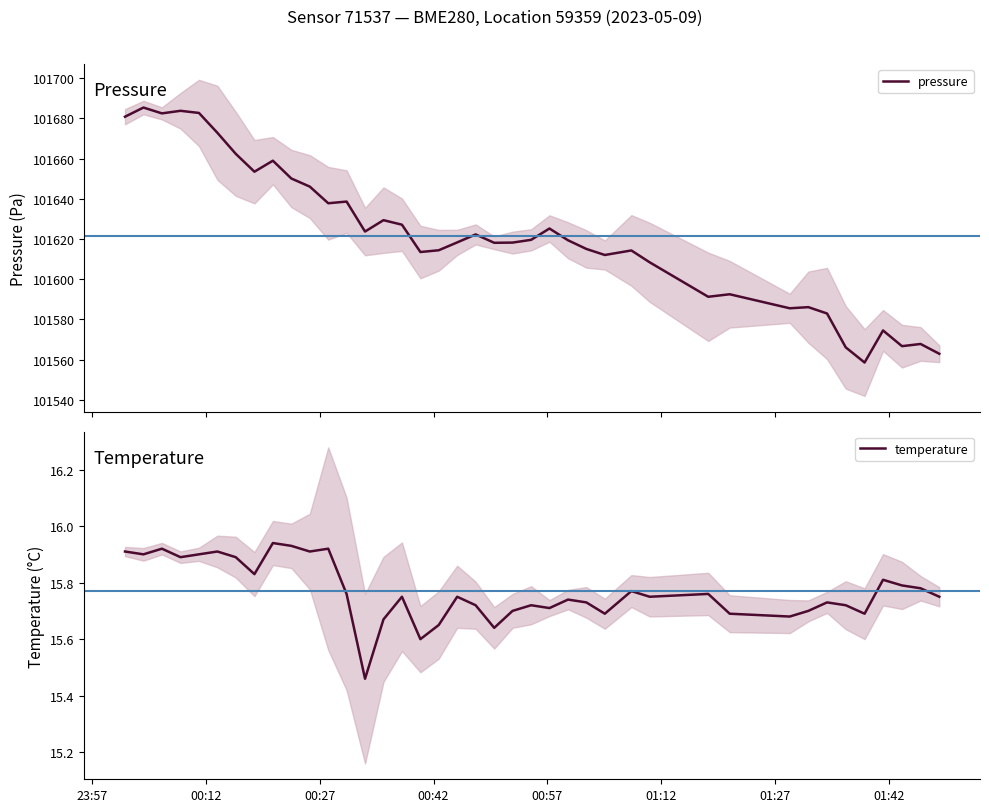

How many values in the pressure series exceed 101619?

20